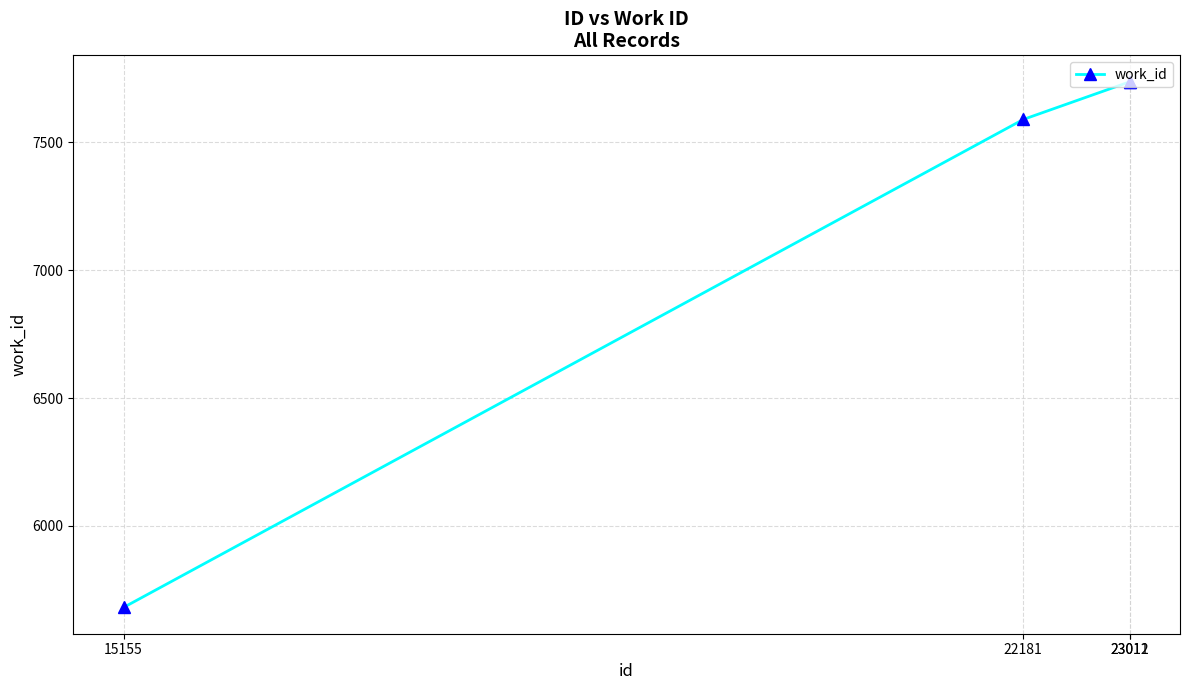

What is the value of the 1st point from the left?

5681